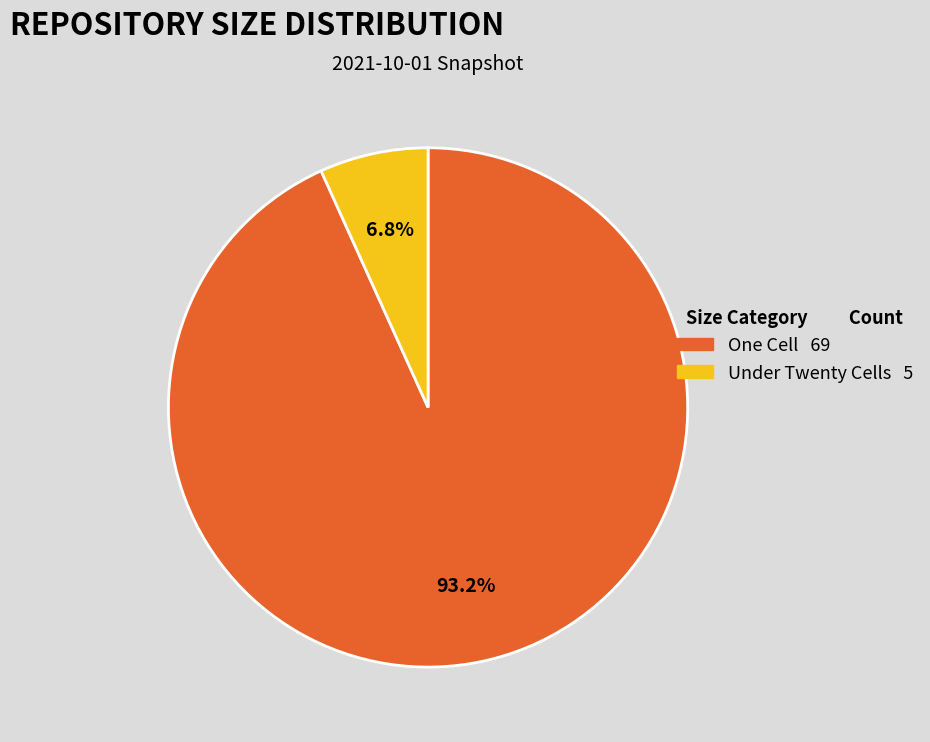

What is the majority slice?

One Cell 69